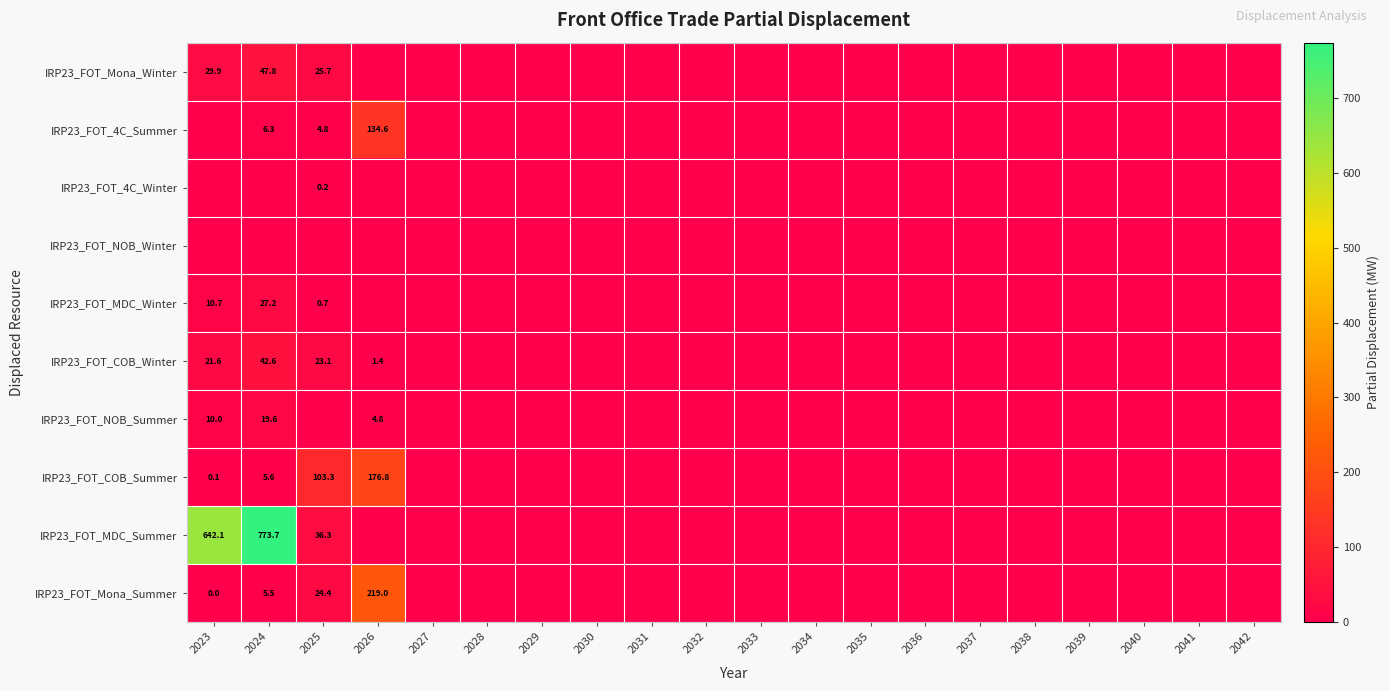

Which series has the widest spread of values?

IRP23_FOT_MDC_Summer